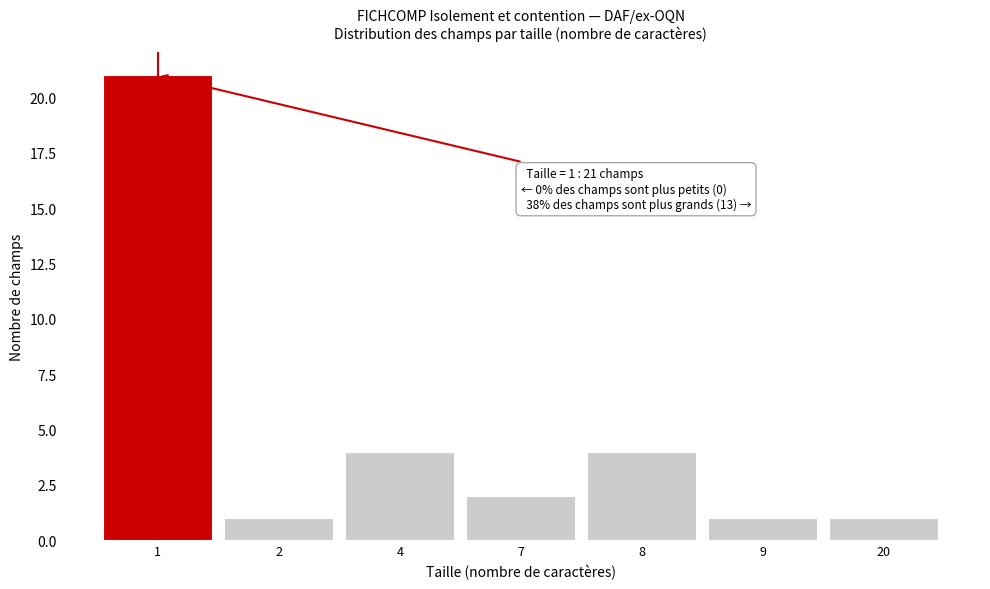

Reading left to right, transcribe all the data shown in this chart.

21	1	4	2	4	1	1